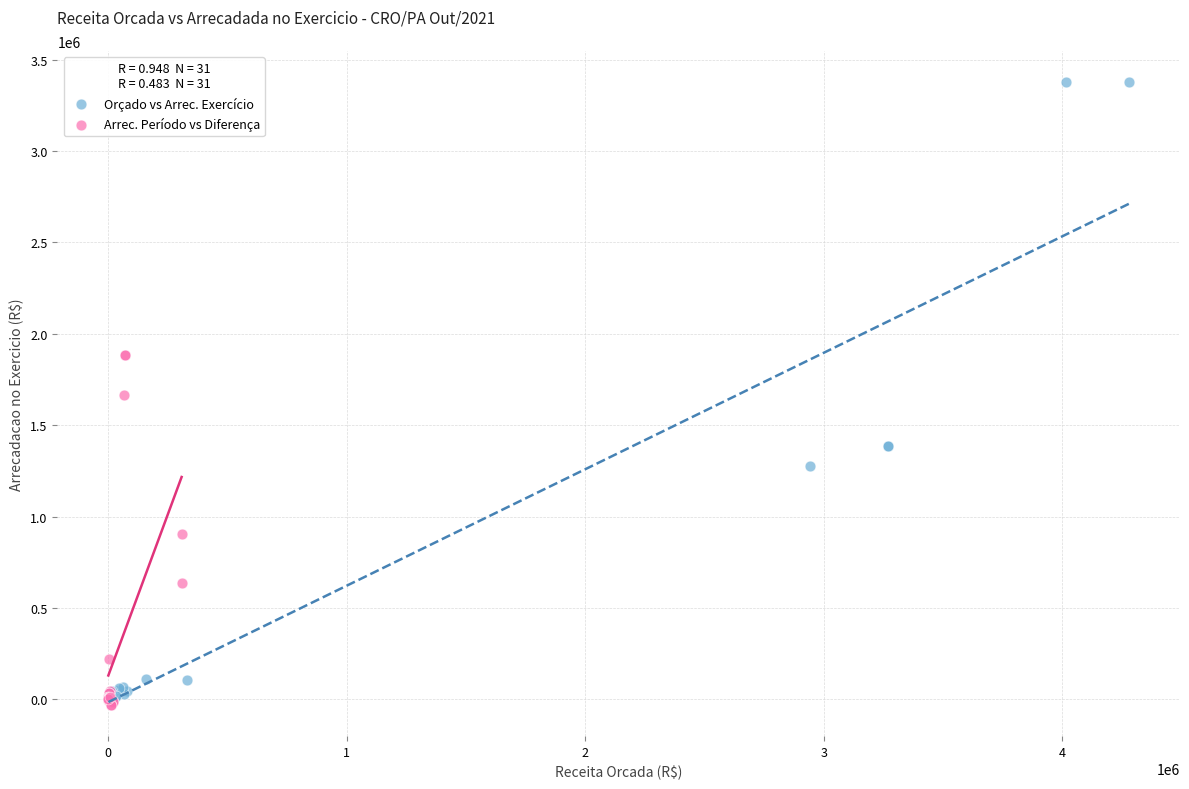

Which series has the widest spread of Y values?

Orçado vs Arrec. Exercício